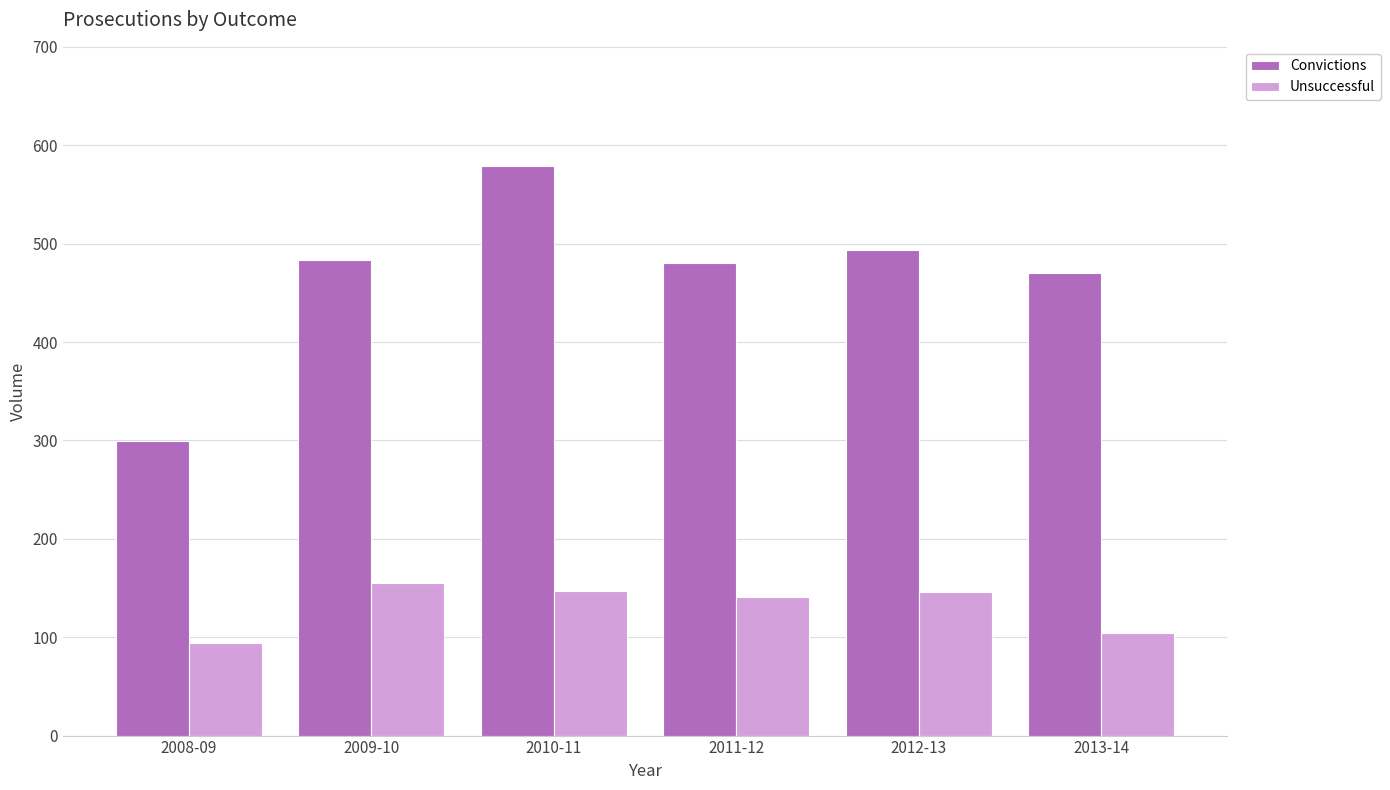

What are all the series names shown in the legend?

Convictions, Unsuccessful